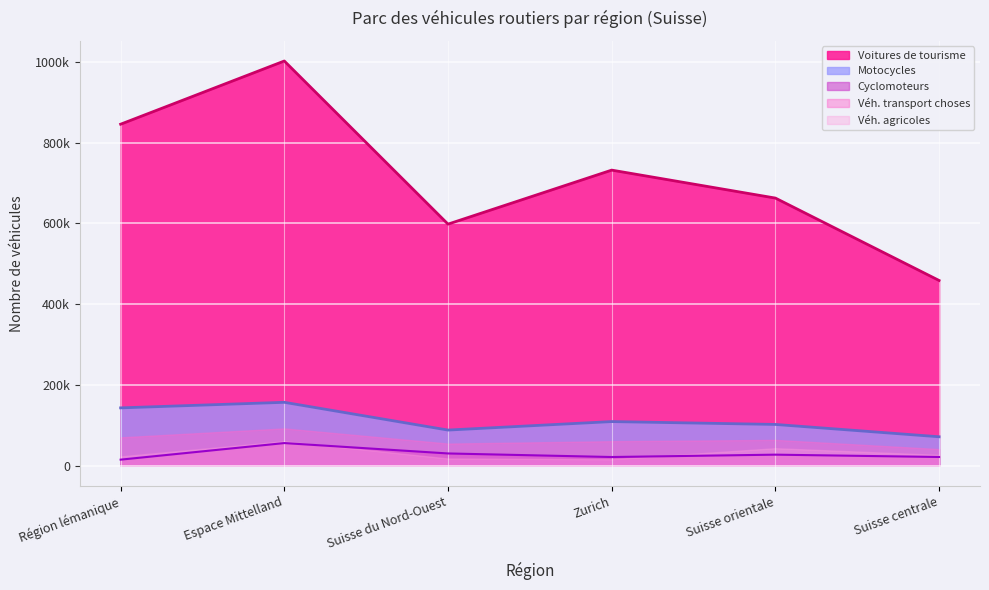

How many data points in Cyclomoteurs are less than 27368?

3